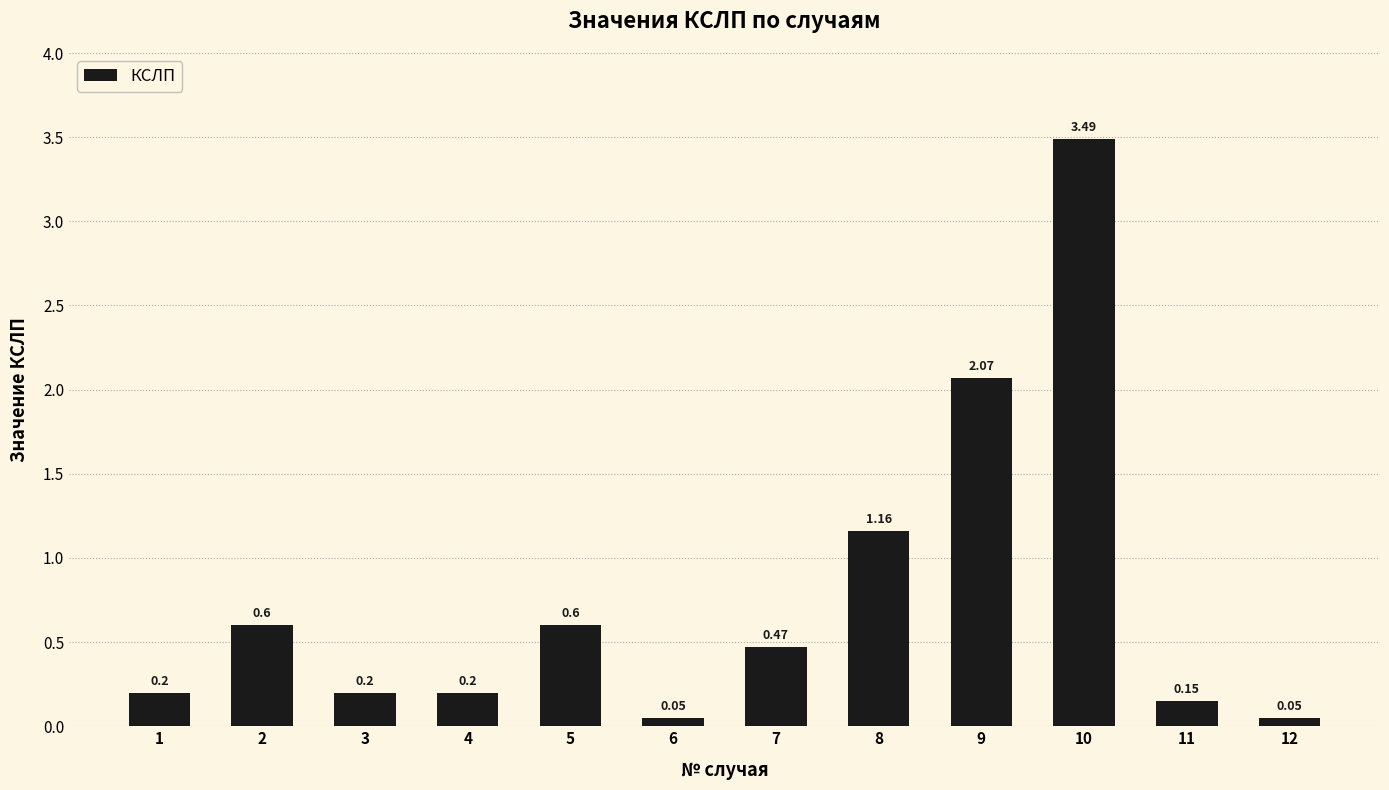

What is the difference between the second highest and second lowest values?

2.0